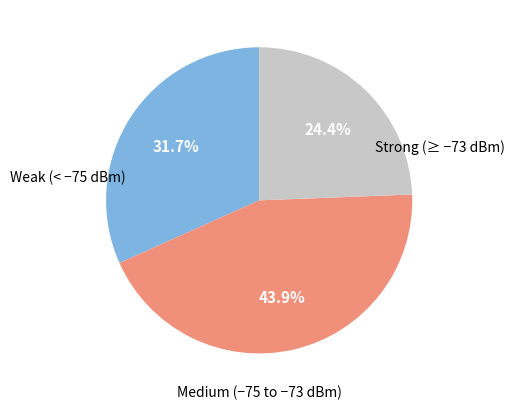

Does any single category account for the majority?

No